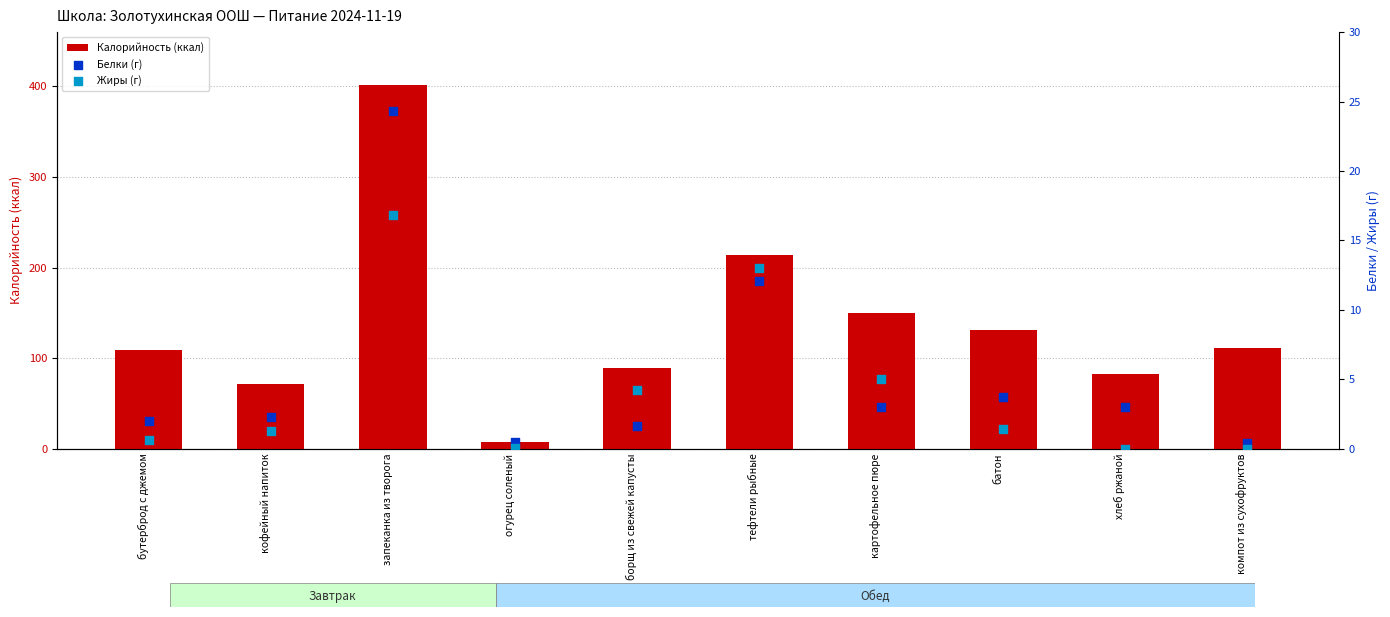

Which series has the largest total across all categories?

Калорийность (ккал)